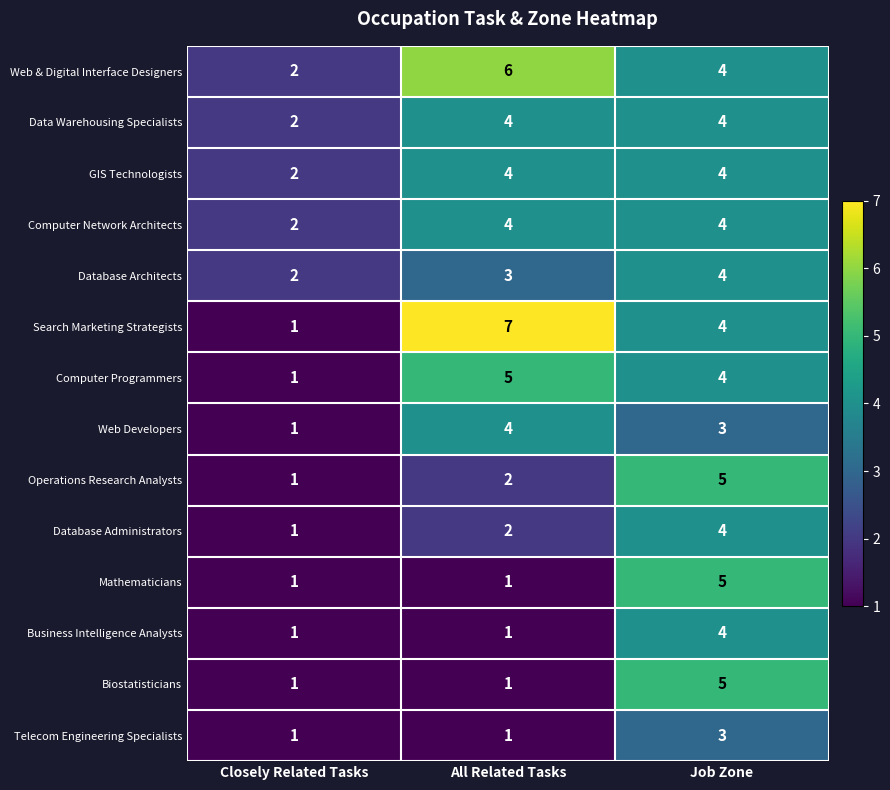

Rank the categories by Database Administrators value from highest to lowest.

Job Zone, All Related Tasks, Closely Related Tasks